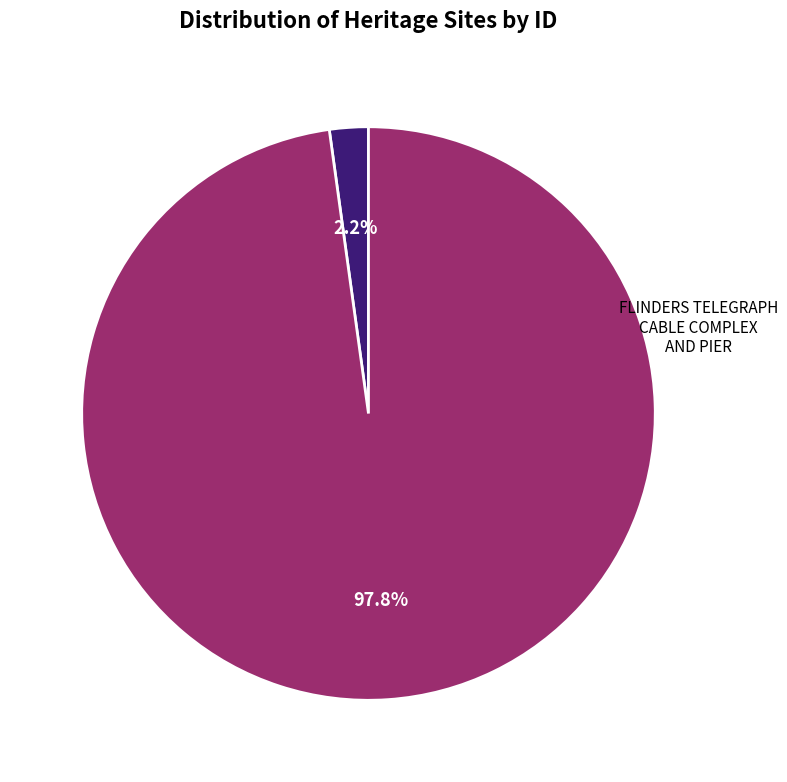

Which slice is the smallest?

COLLINS SETTLEMENT SITE